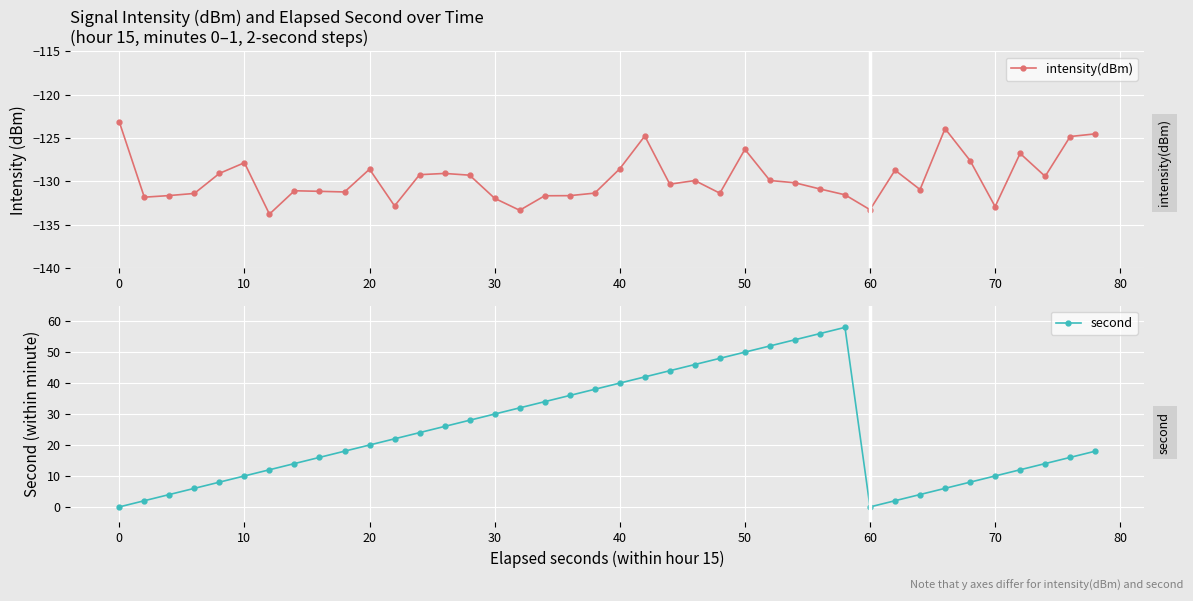

Where is the first local minimum for second?

60